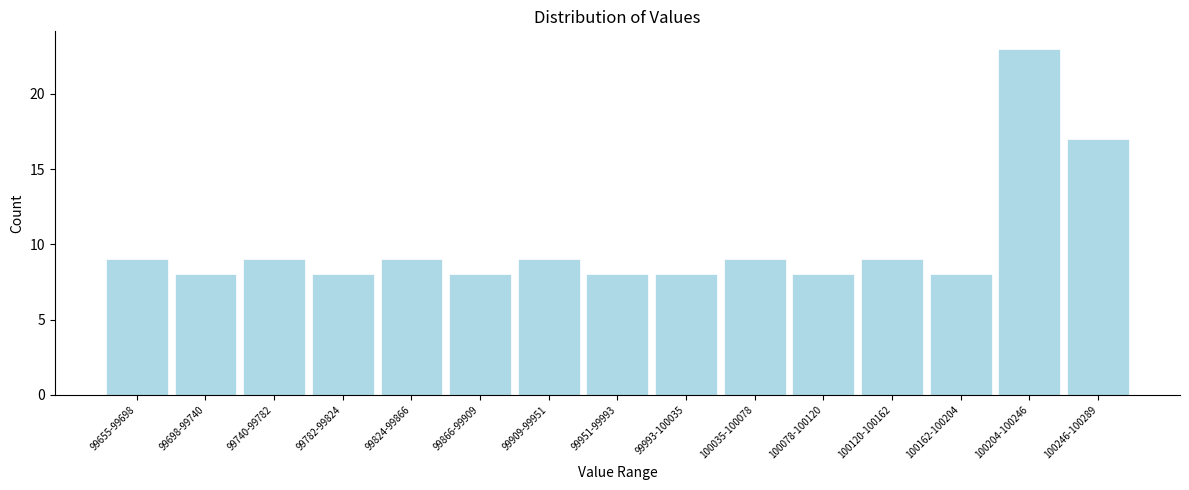

Reading right to left, transcribe all the data shown in this chart.

17	23	8	9	8	9	8	8	9	8	9	8	9	8	9